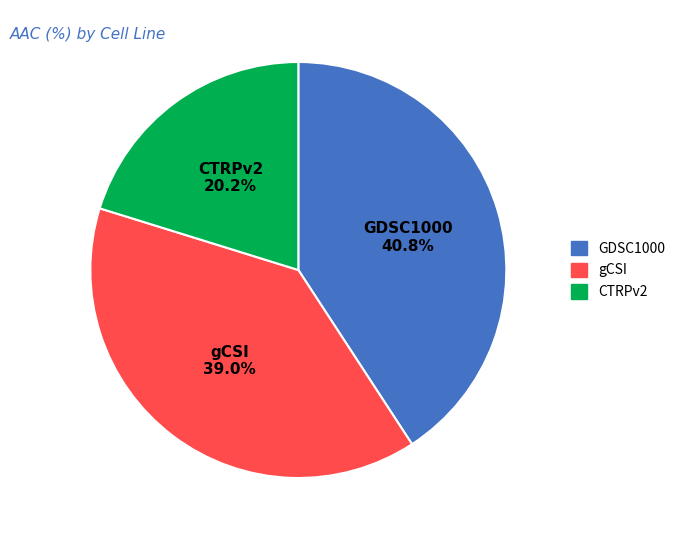

Which category has the biggest portion of the pie?

GDSC1000